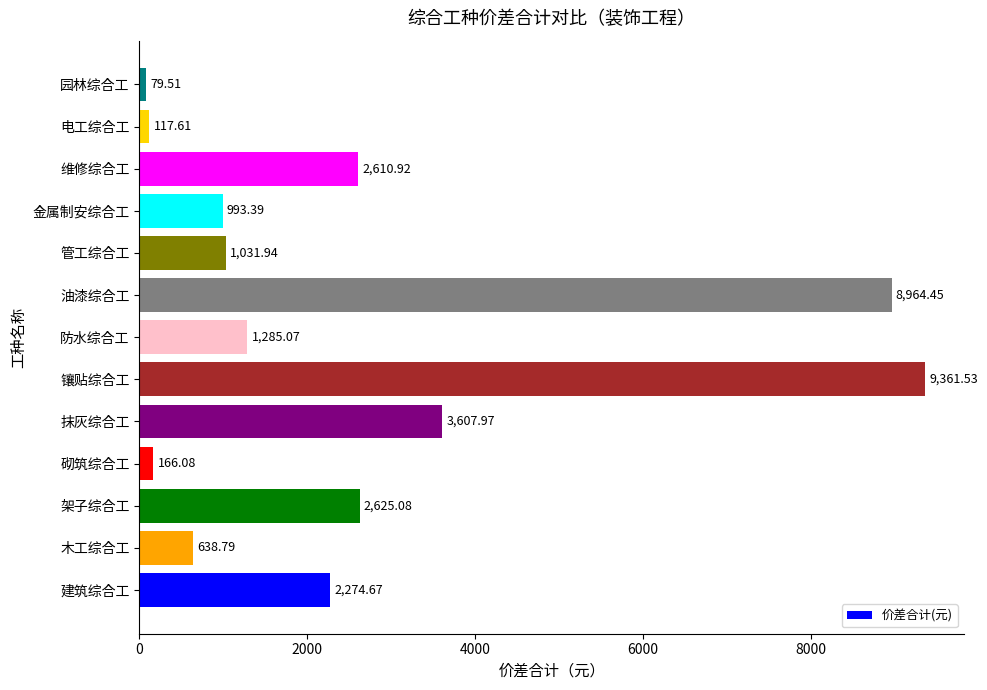

What is the difference between the second highest and minimum values?

8884.9